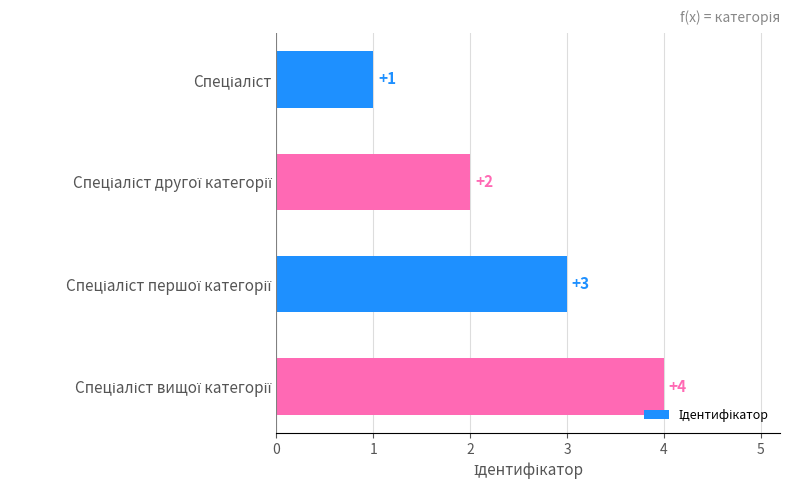

What is the sum of all values?

10